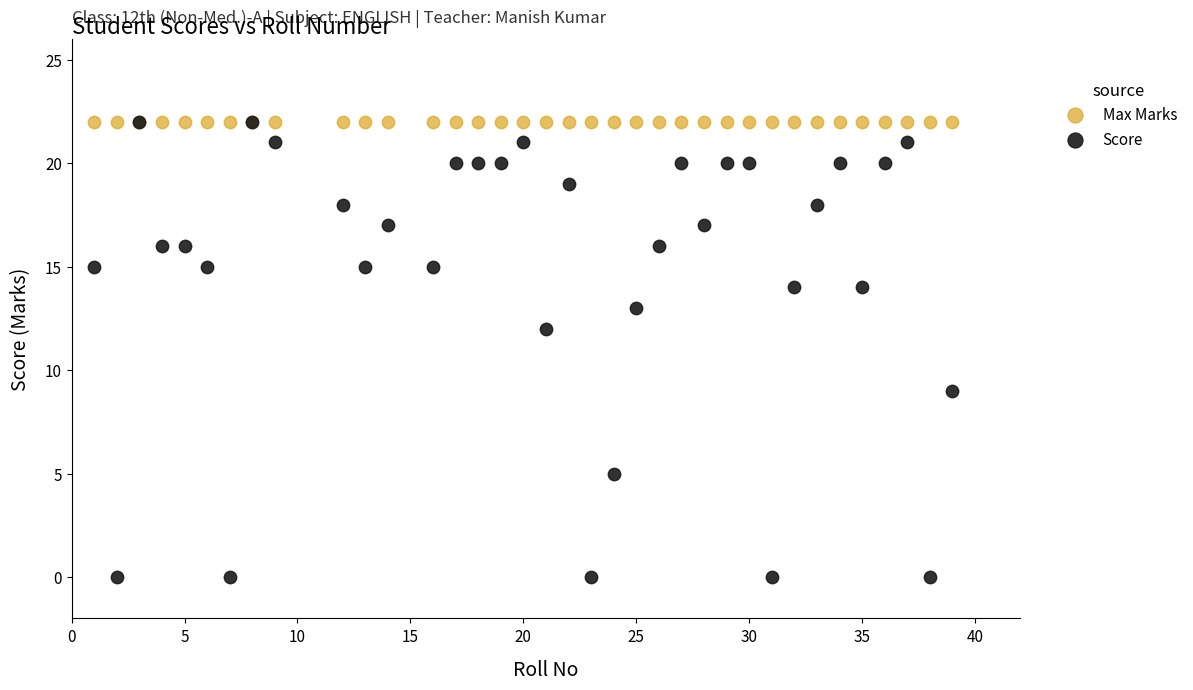

Which series reaches the minimum Y coordinate?

Score